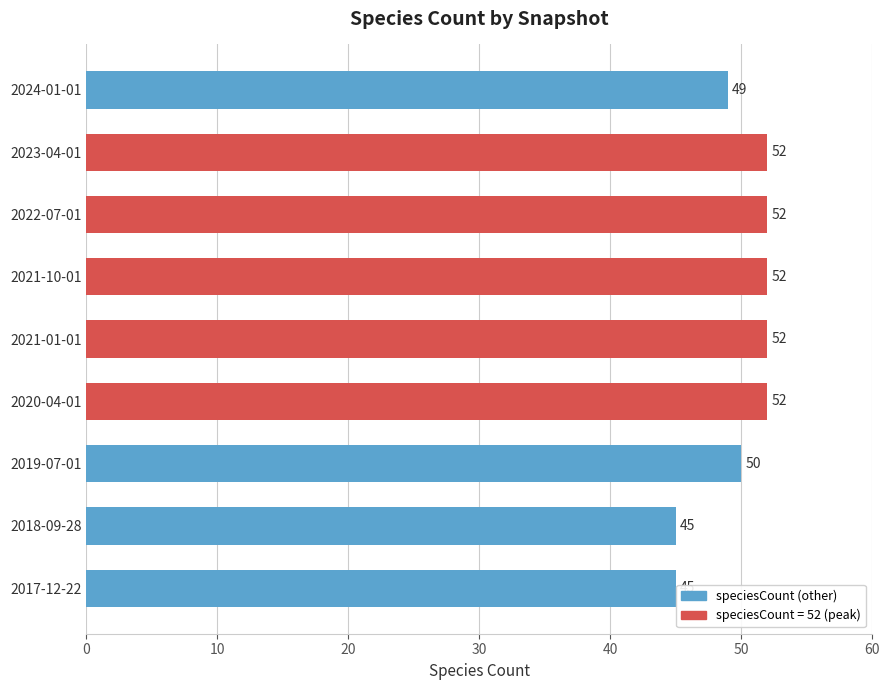

What is the maximum value shown in the chart?

52